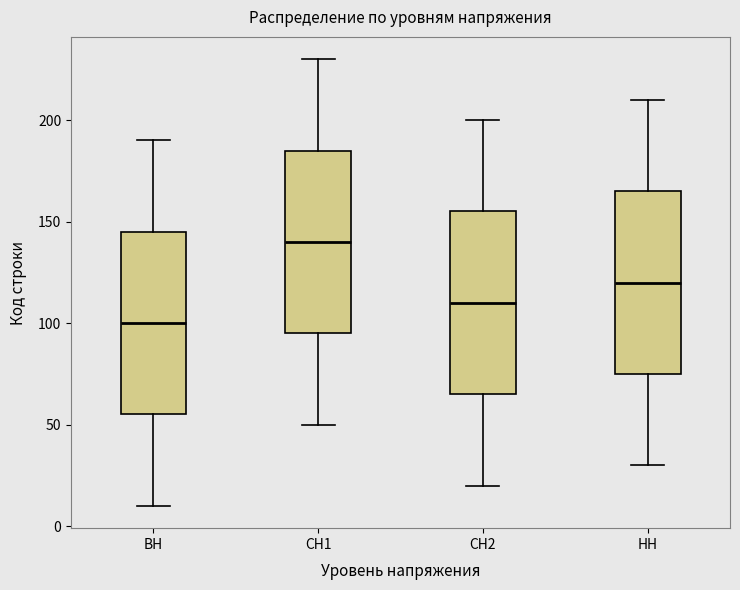

Reading left to right, read every box against the y-axis: the position of its median line, the range the box covers, and the ends of its whiskers. The values are not printed on the chart, so give them approximately, as read against the axis.

ВН: median 100, box 55 to 145, whiskers 10 to 190
СН1: median 140, box 95 to 185, whiskers 50 to 230
СН2: median 110, box 65 to 155, whiskers 20 to 200
НН: median 120, box 75 to 165, whiskers 30 to 210